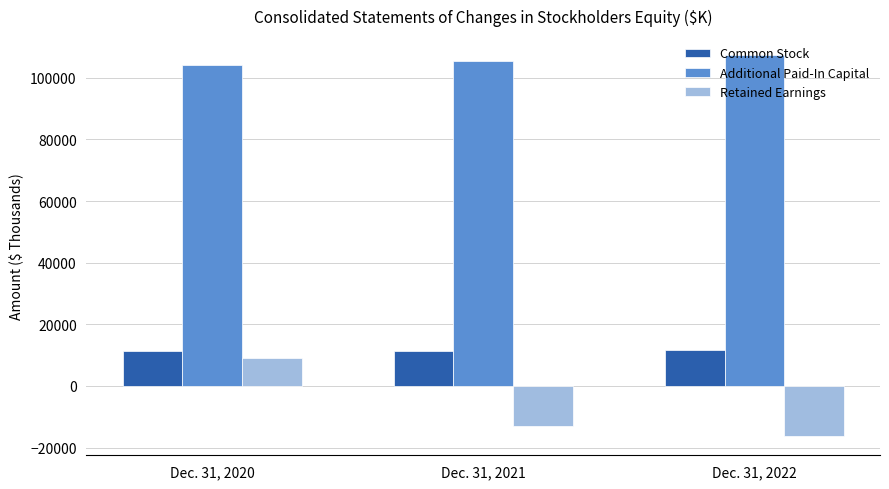

Where is Additional Paid-In Capital nearest to the value 105722?

Dec. 31, 2021